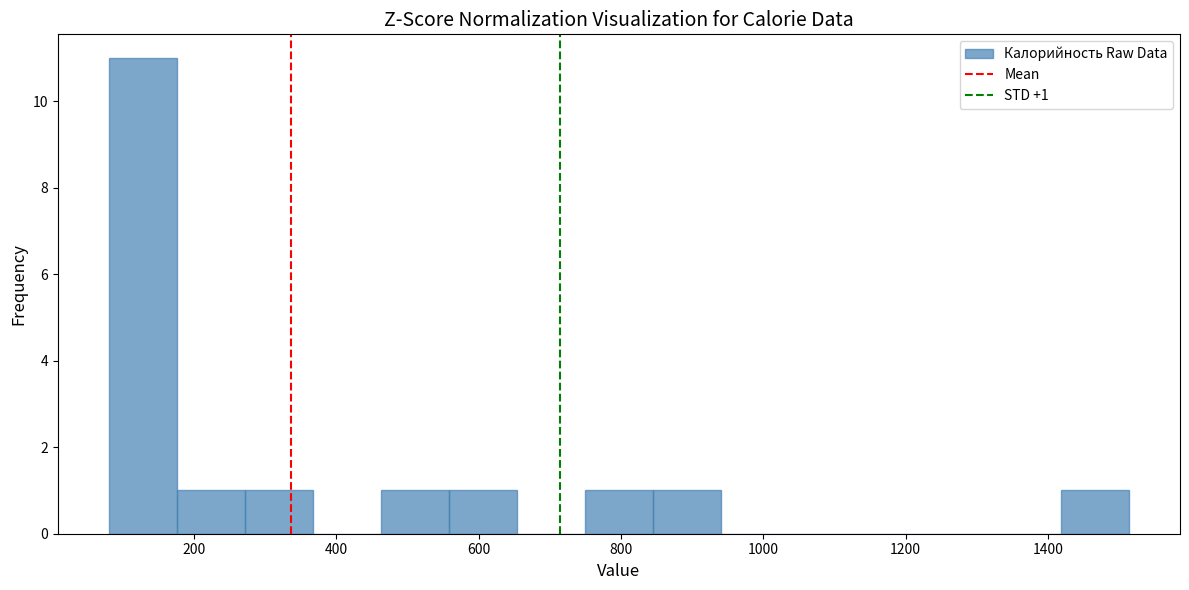

Over which range of the x-axis is the bar tallest?

80 to 180